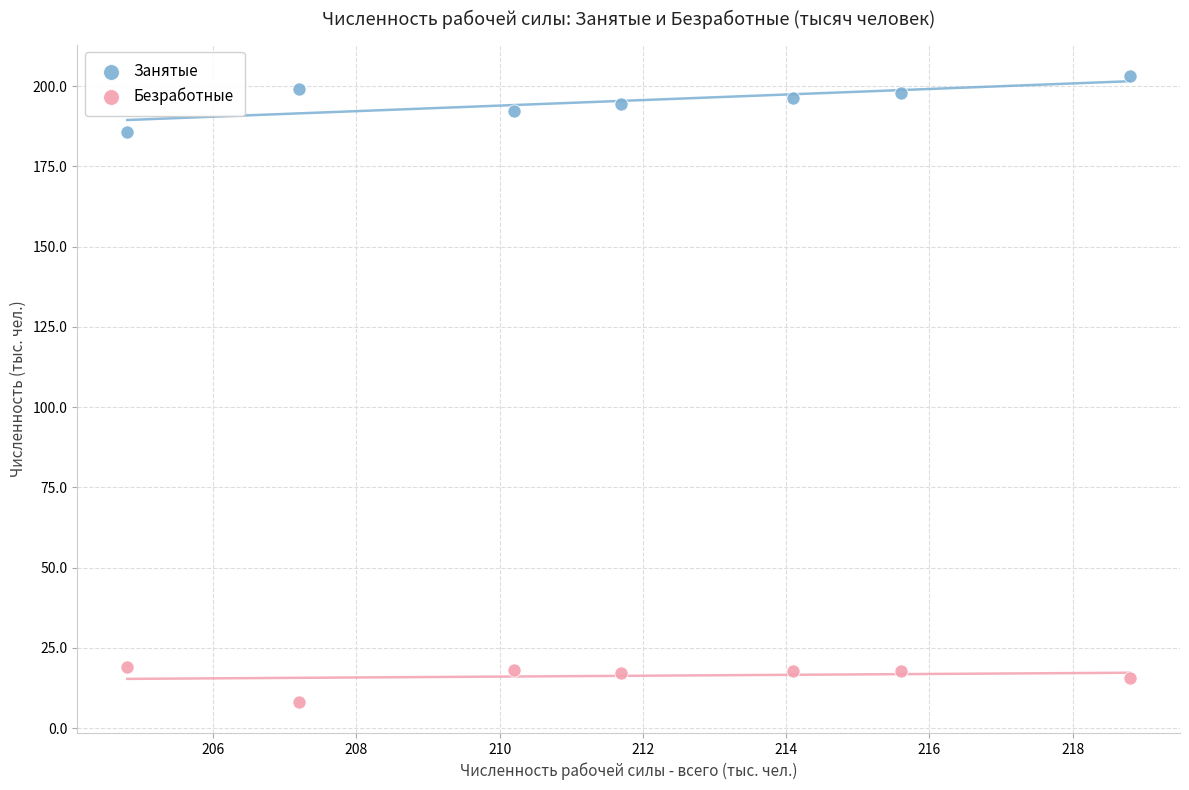

Across all data points, what is the range of X values (max minus min)?

14.0